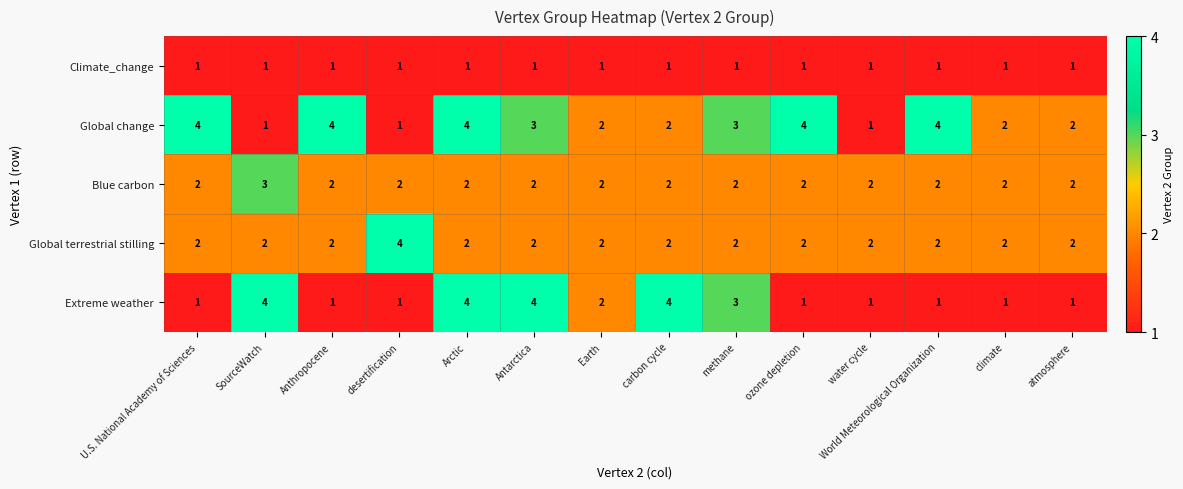

True or false: Global terrestrial stilling has a value of 3 at World Meteorological Organization.

False